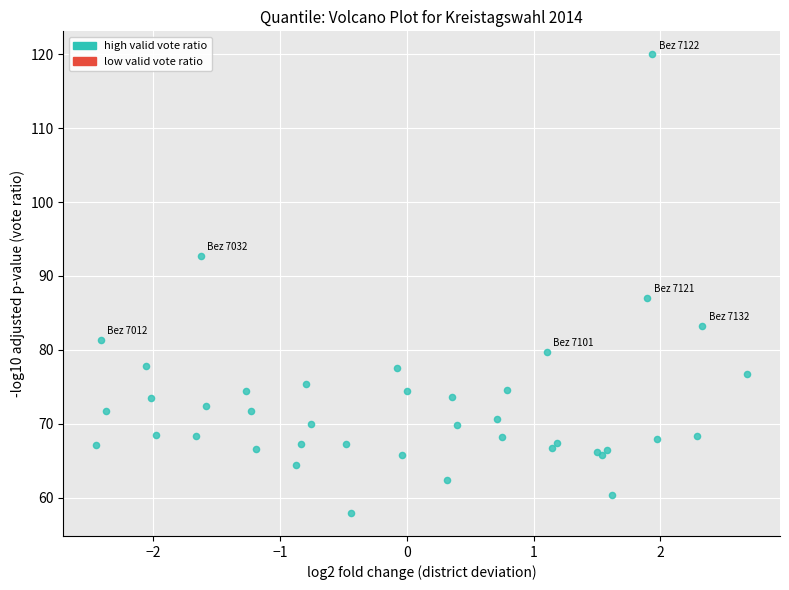

What Y value in the scatter plot is closest to 88?

87.0